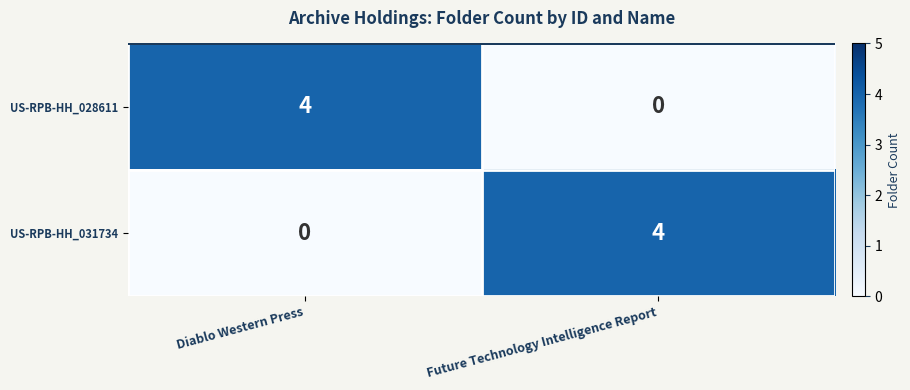

Is the value of US-RPB-HH_028611 at Diablo Western Press greater than the value of US-RPB-HH_031734 at Diablo Western Press?

Yes